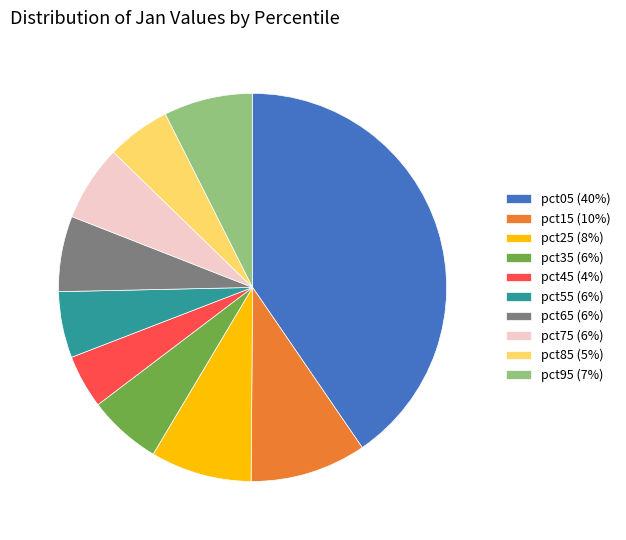

Is it true that pct15 (10%) is 22% of the pie?

False